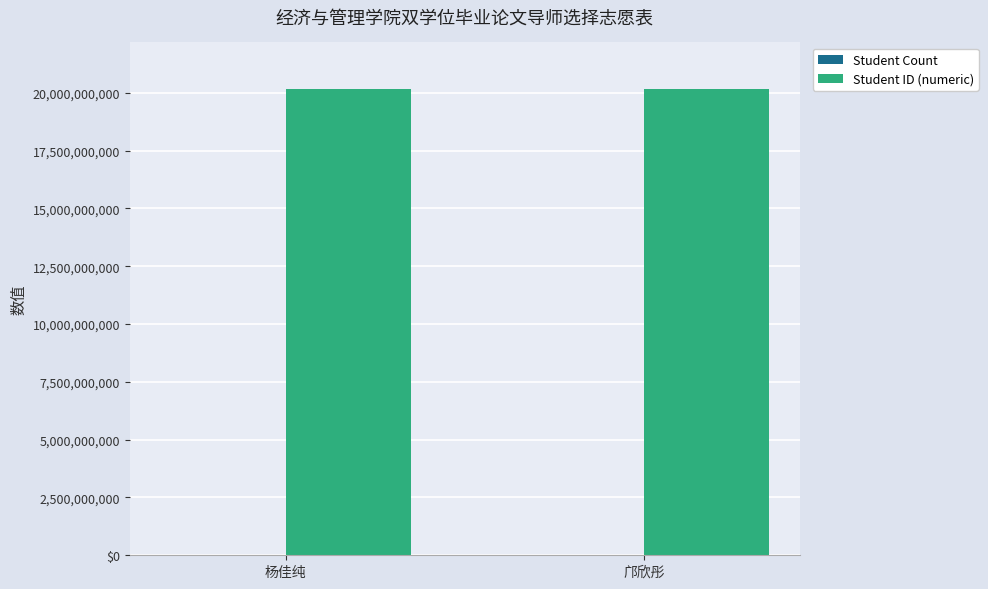

Where is Student Count nearest to the value 1?

杨佳纯